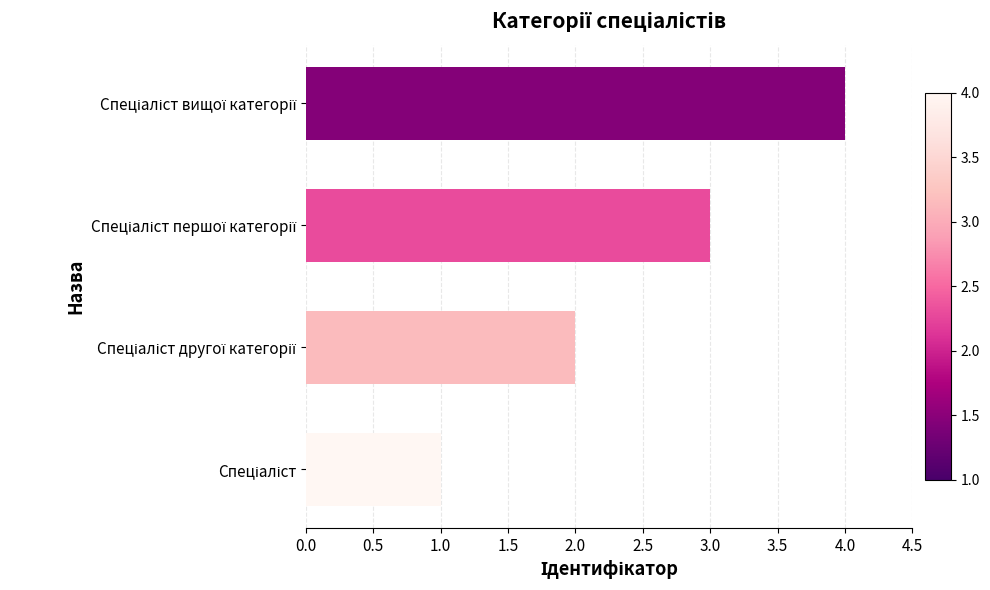

Count the number of categories in the chart.

4